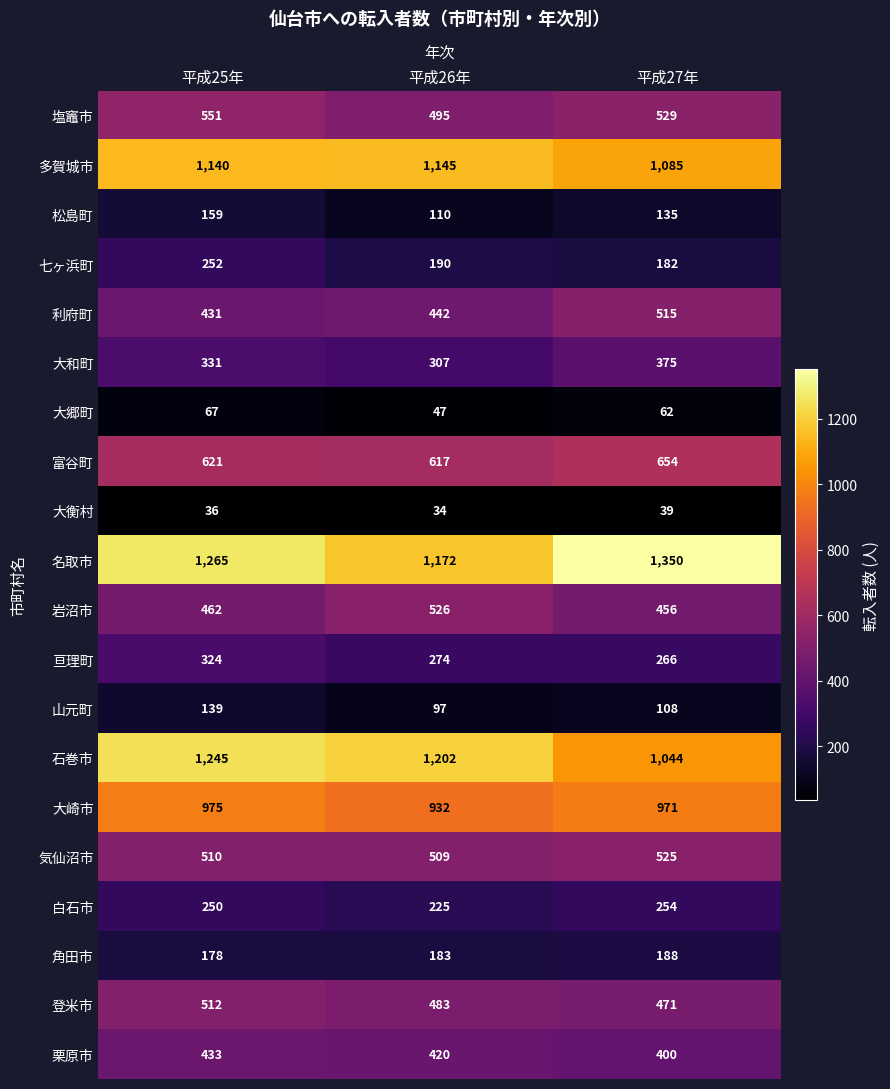

Count the 七ヶ浜町 values in the range 182 to 252.

3